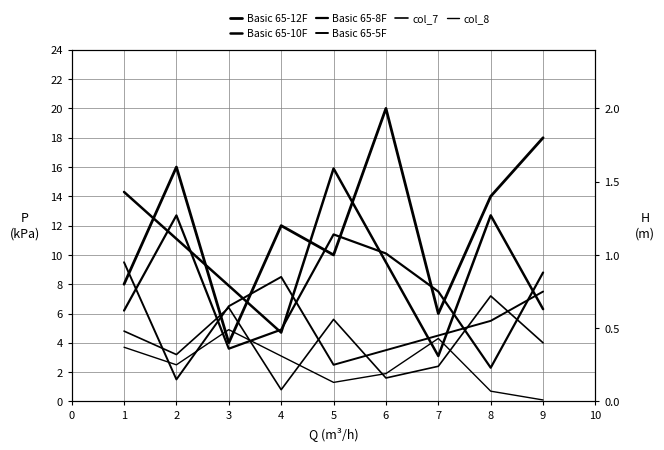

What is the approximate value of Basic 65-8F at 8?

2.3